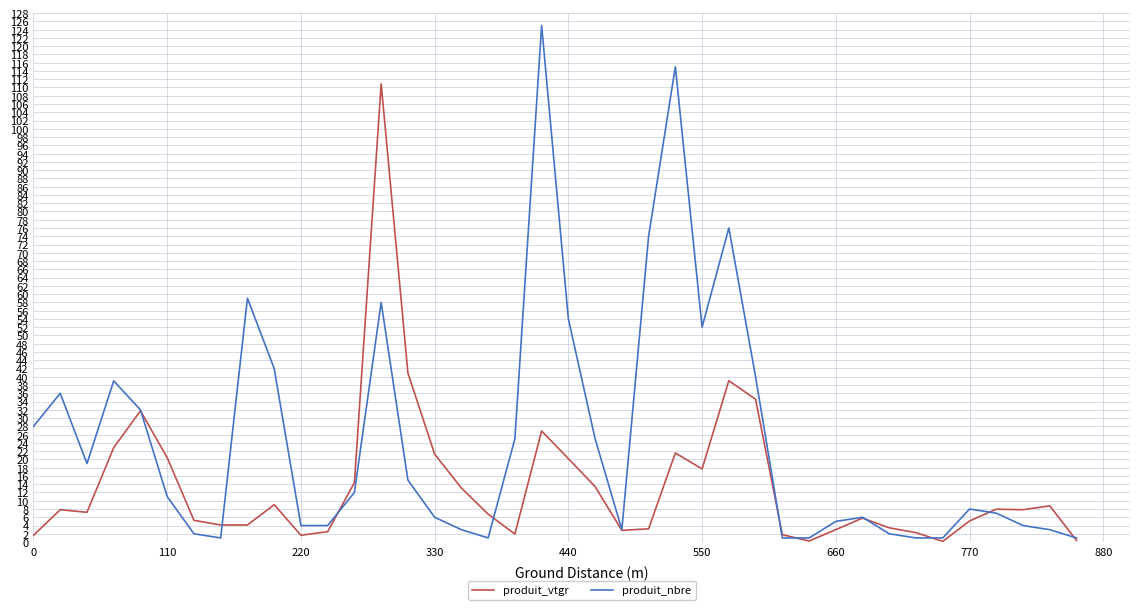

Which series has the largest total across all categories?

produit_nbre